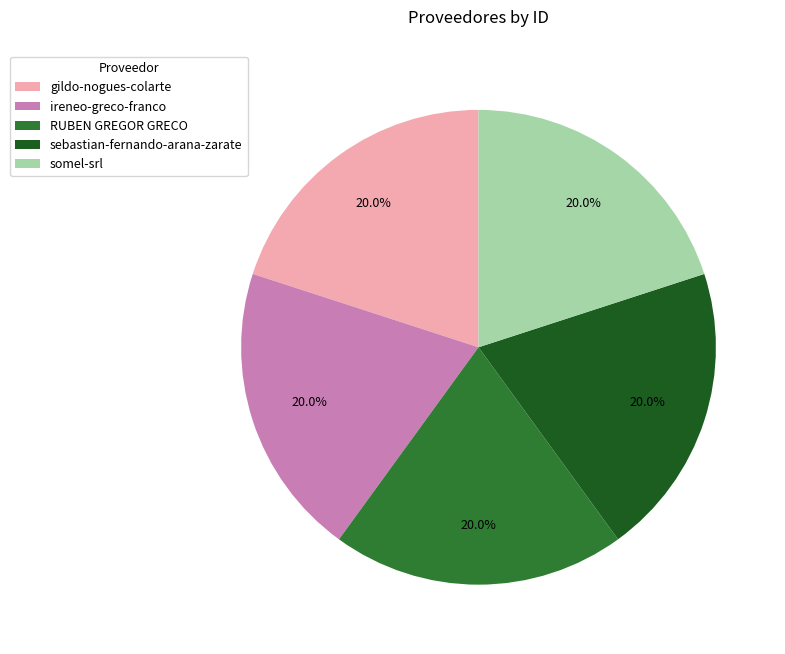

Is it true that sebastian-fernando-arana-zarate is 12% of the pie?

False